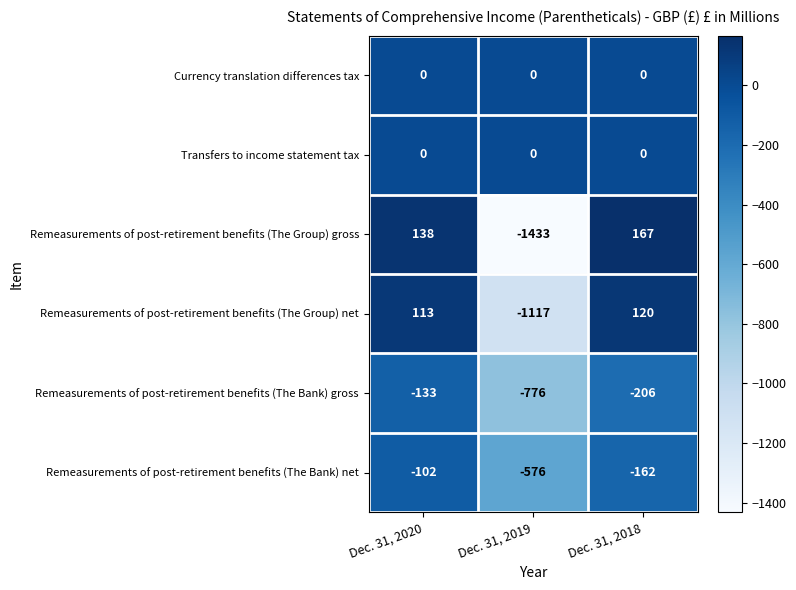

Count the number of categories in the chart.

3